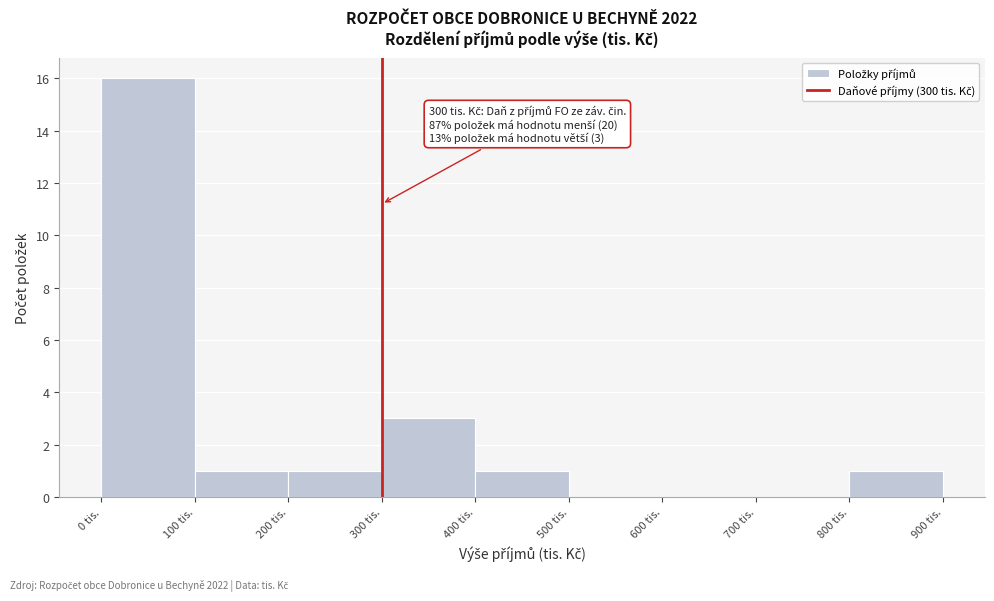

Over which range of the x-axis is the bar tallest?

0 to 100